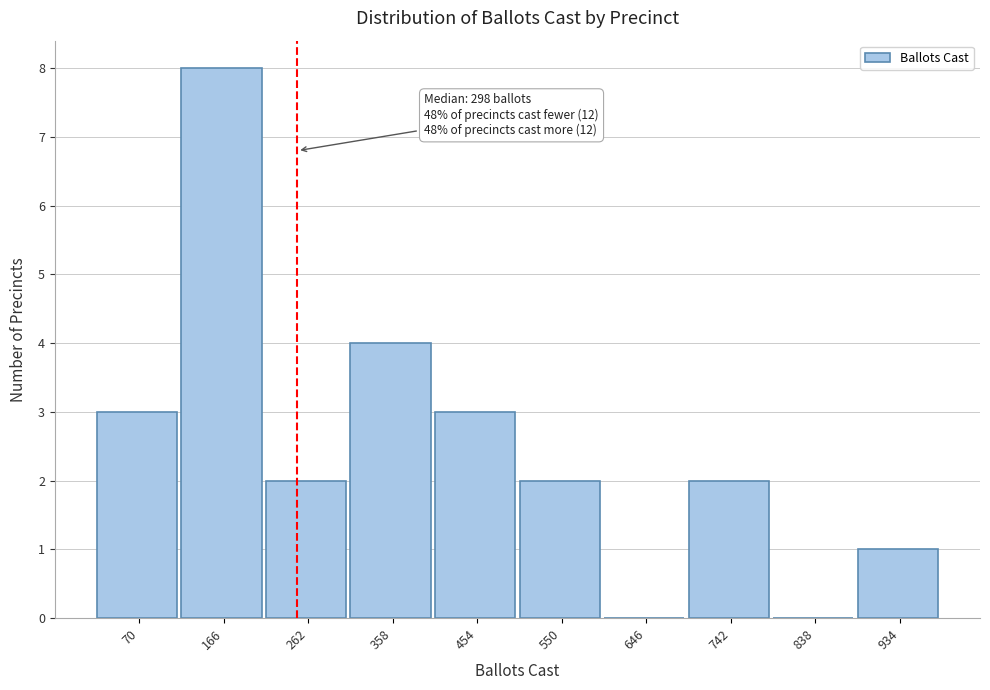

Reading left to right, transcribe all the data shown in this chart.

70=3	166=8	262=2	358=4	454=3	550=2	646=0	742=2	838=0	934=1